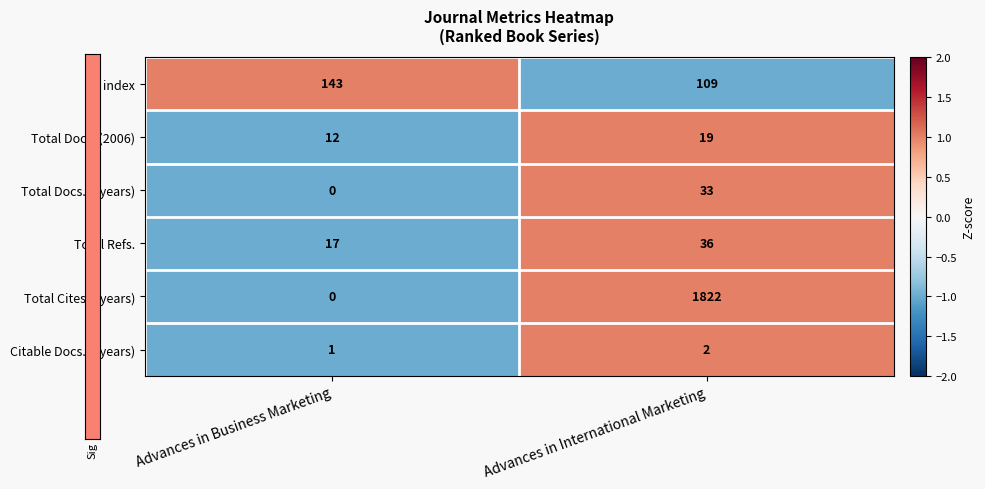

Reading left to right, list all the values displayed in this chart.

H index: 143	109
Total Docs. (2006): 12	19
Total Docs. (3years): 0	33
Total Refs.: 17	36
Total Cites (3years): 0	1822
Citable Docs. (3years): 1	2